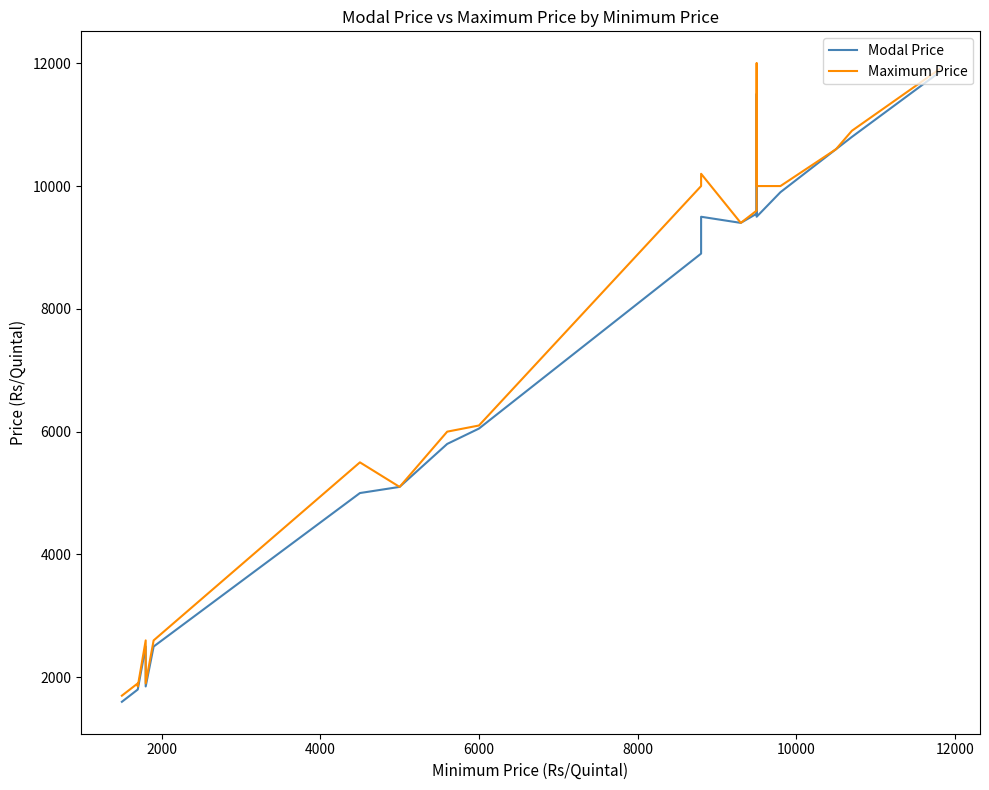

Is it true that Maximum Price equals 10282 at 6000?

False